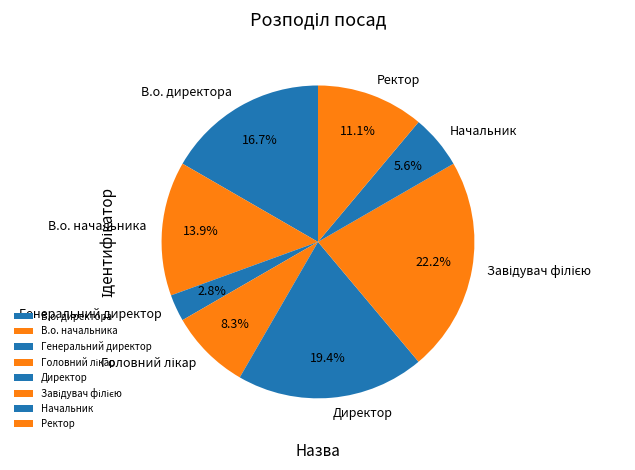

What percentage do В.о. начальника and В.о. директора together represent?

30.6%